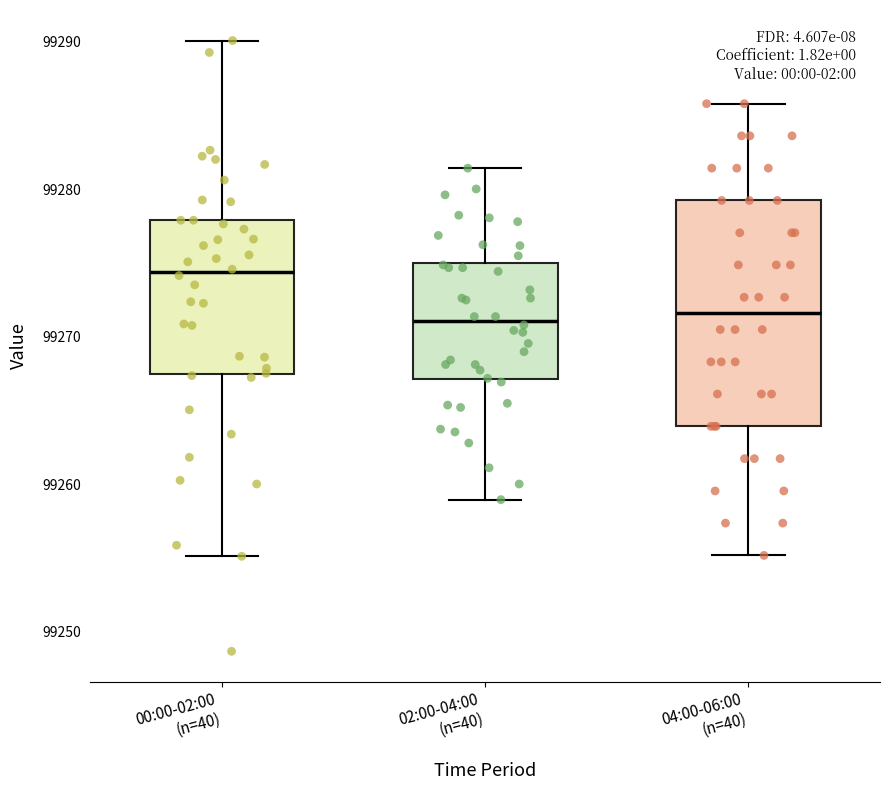

Where does the upper whisker of the box for 02:00-04:00 (n=40) end on the y-axis? The values are not printed on the chart, so give them approximately, as read against the axis.

99281